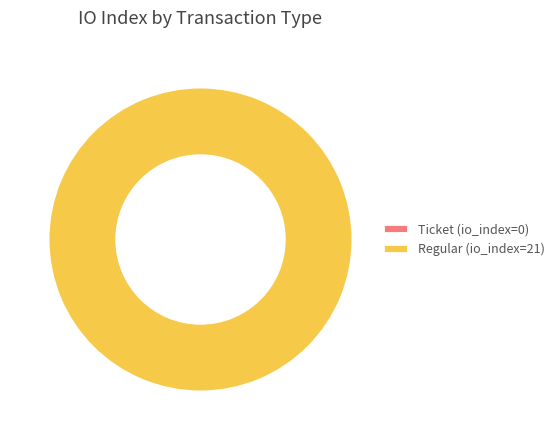

To the nearest percent, what is the combined percentage of Ticket (io_index=0) and Regular (io_index=21)?

100%